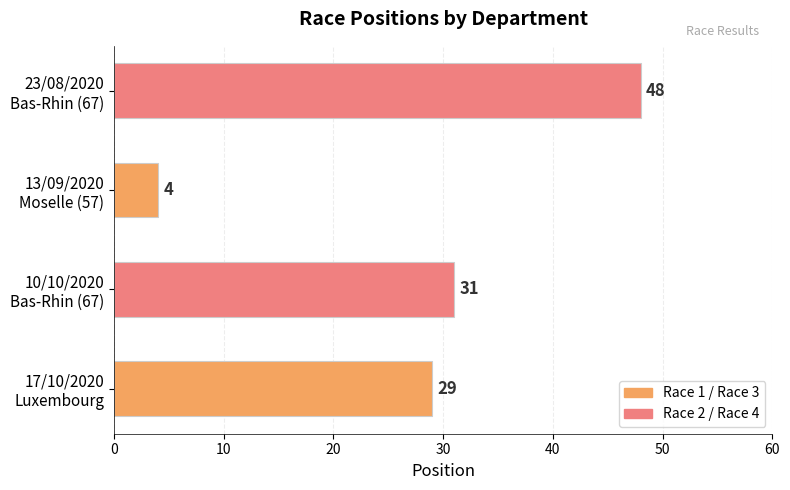

What is the difference between the maximum and minimum values?

44